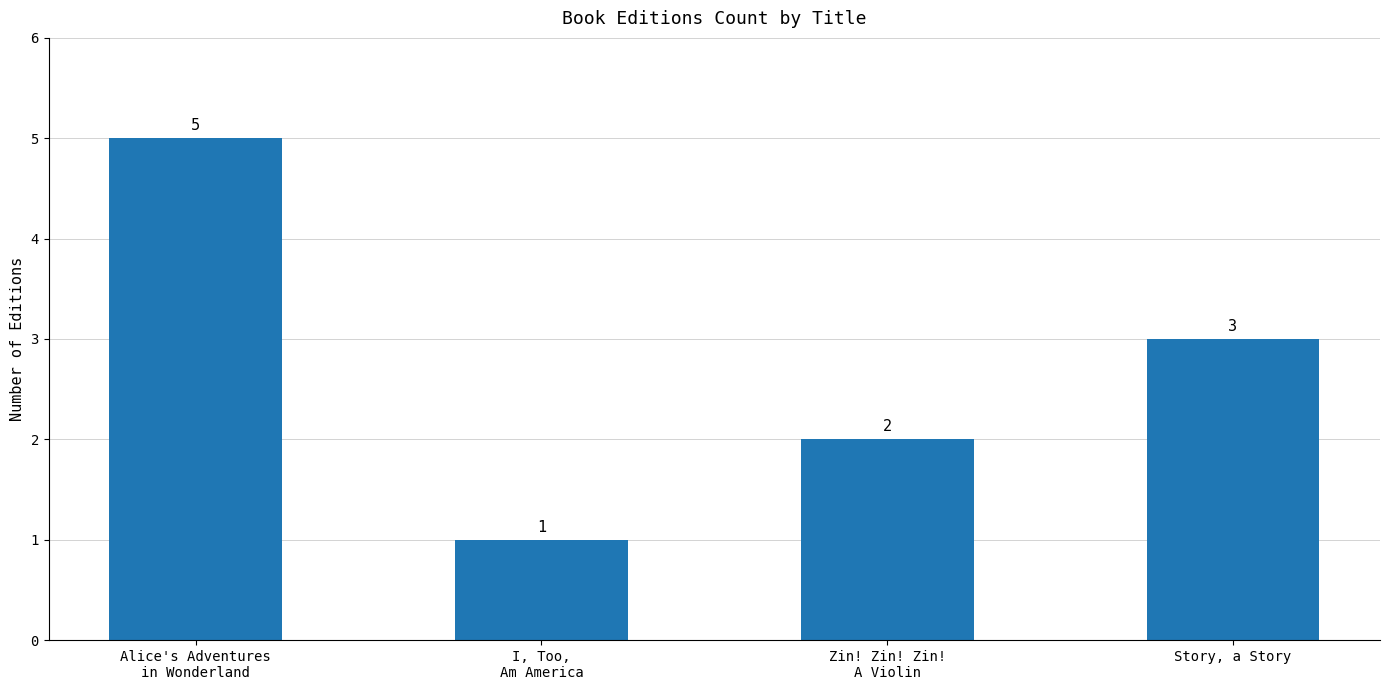

Which label corresponds to the smallest value in the chart?

I, Too,
Am America